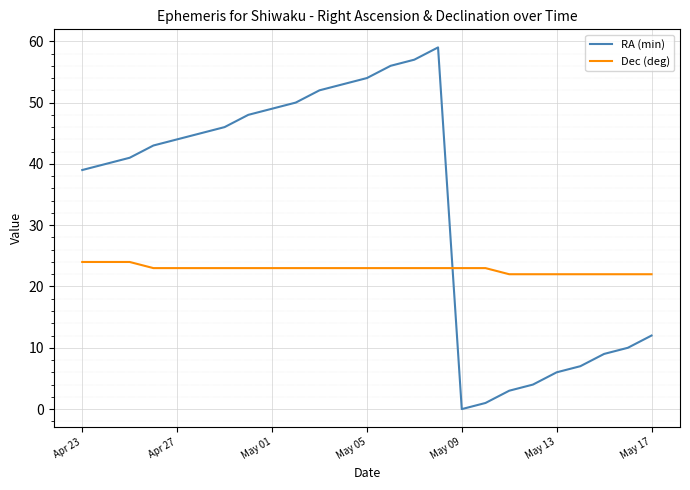

What is the difference between the maximum and minimum values in the RA (min) series?

59